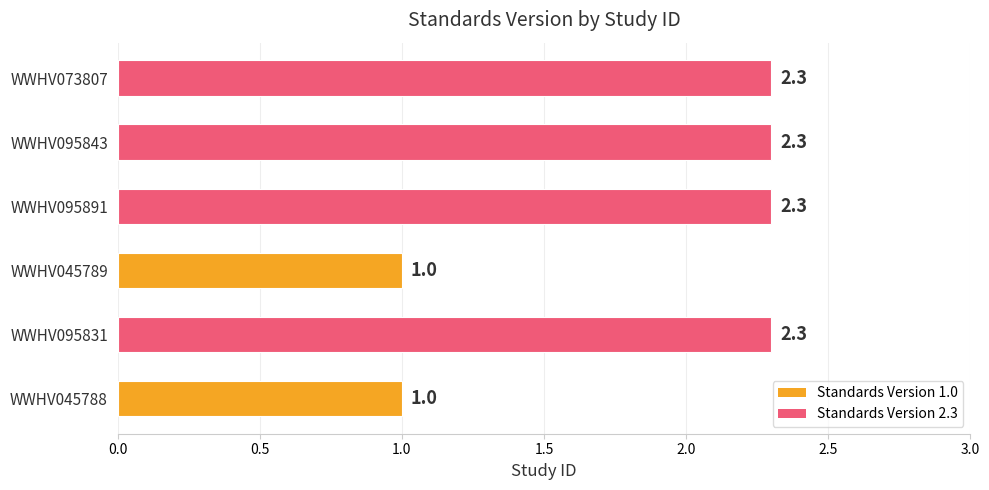

Count the number of categories in the chart.

6